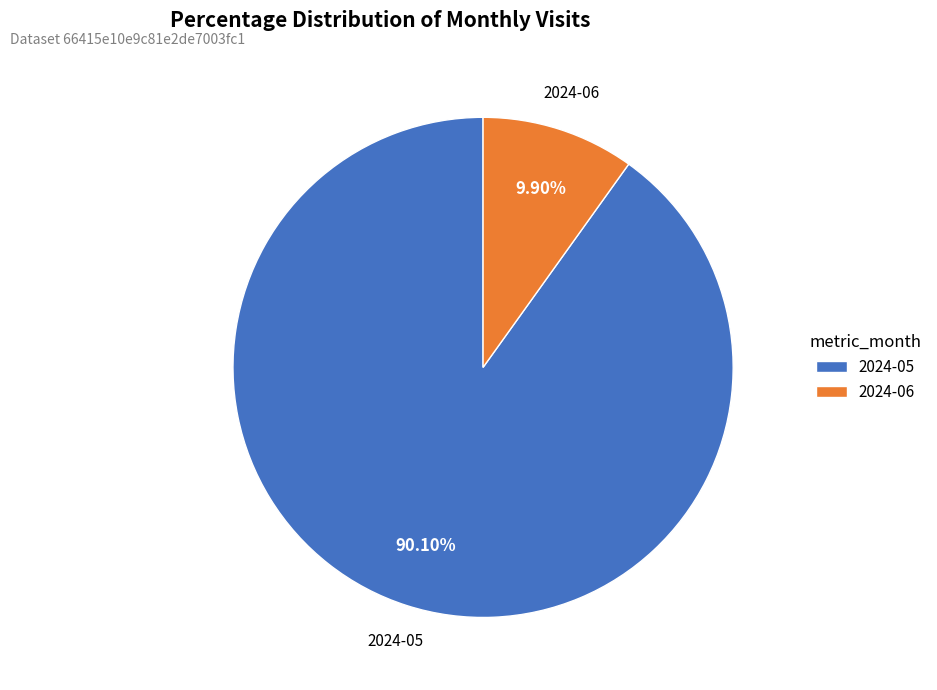

To the nearest percent, what is the combined percentage of 2024-06 and 2024-05?

100%